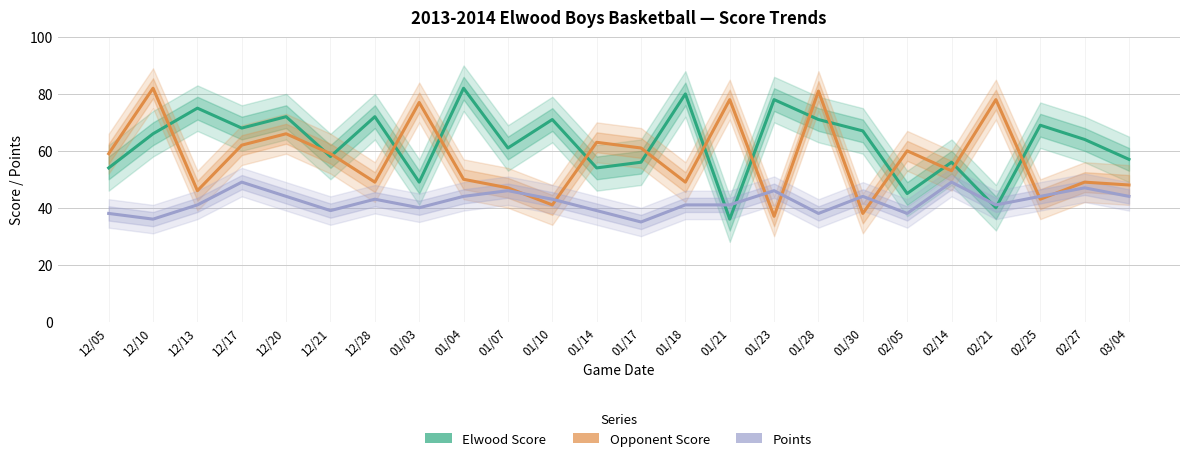

Which category has the highest value in the Elwood Score series?

01/04